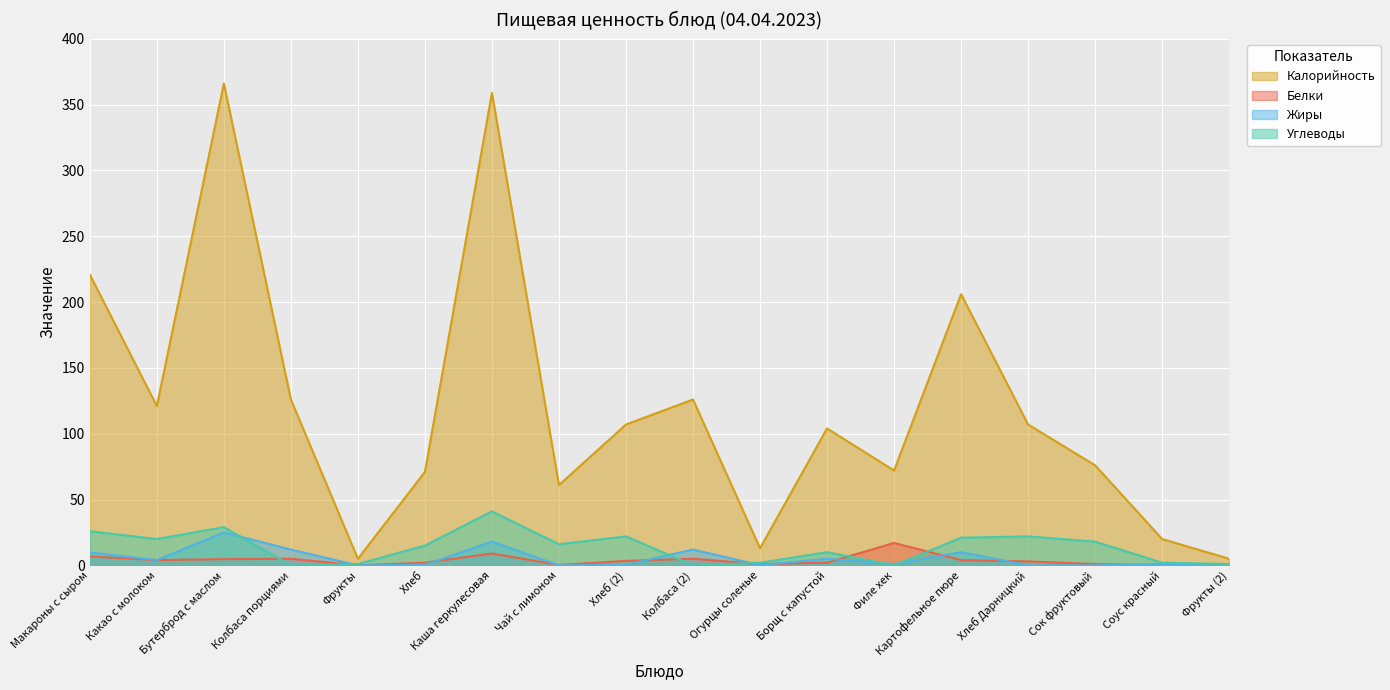

How many intersections are there between Жиры and Углеводы?

6